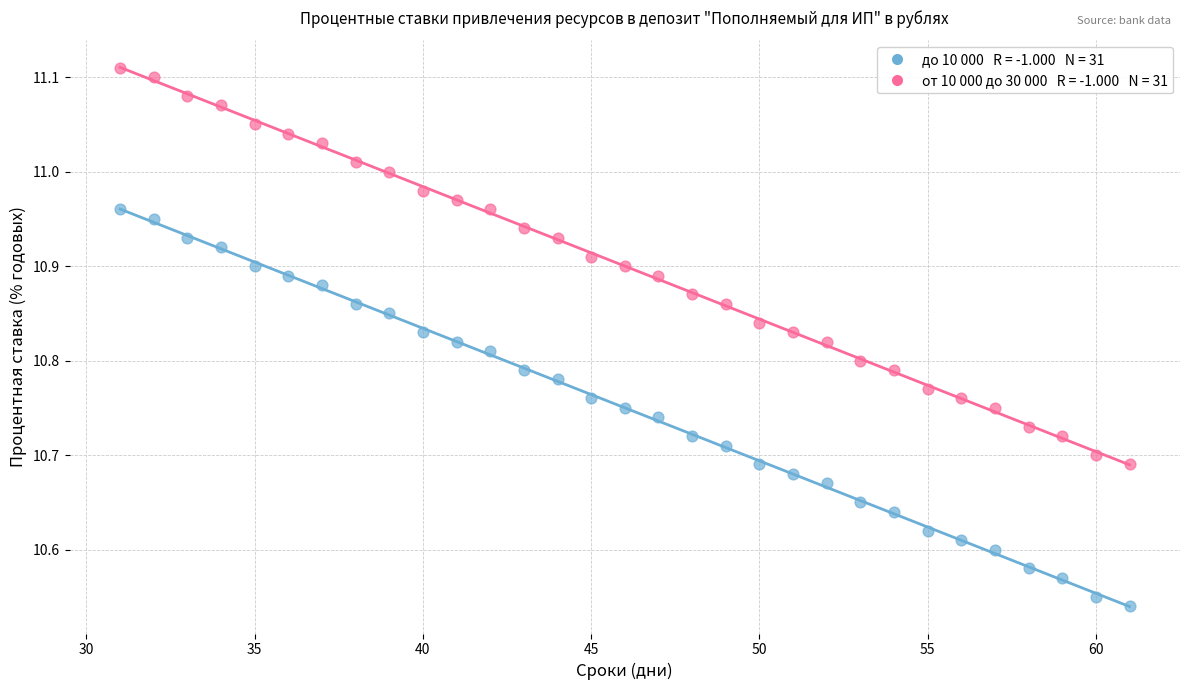

Across all data points, what is the range of Y values (max minus min)?

0.6